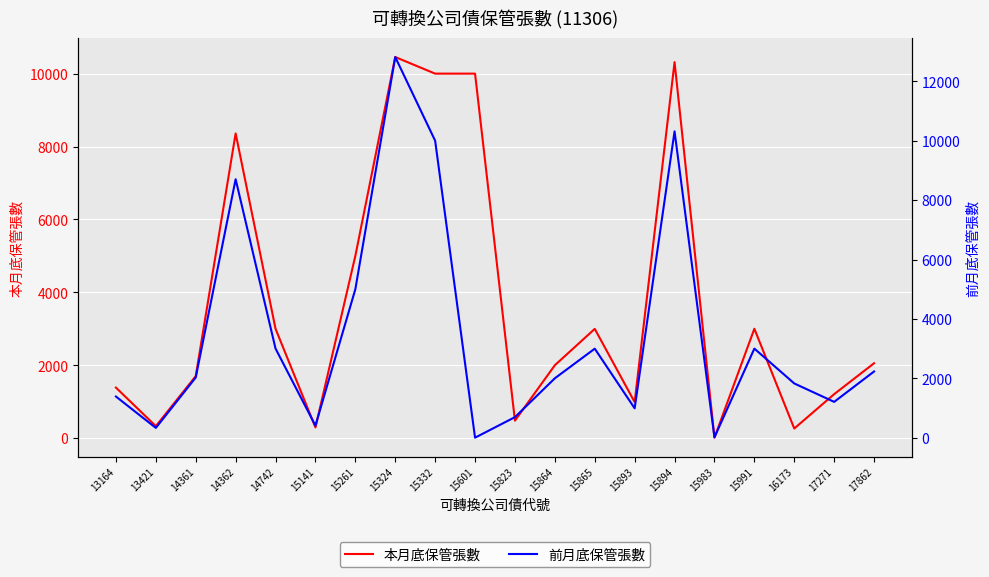

Which series changed the most between 14361 and 15991?

本月底保管張數